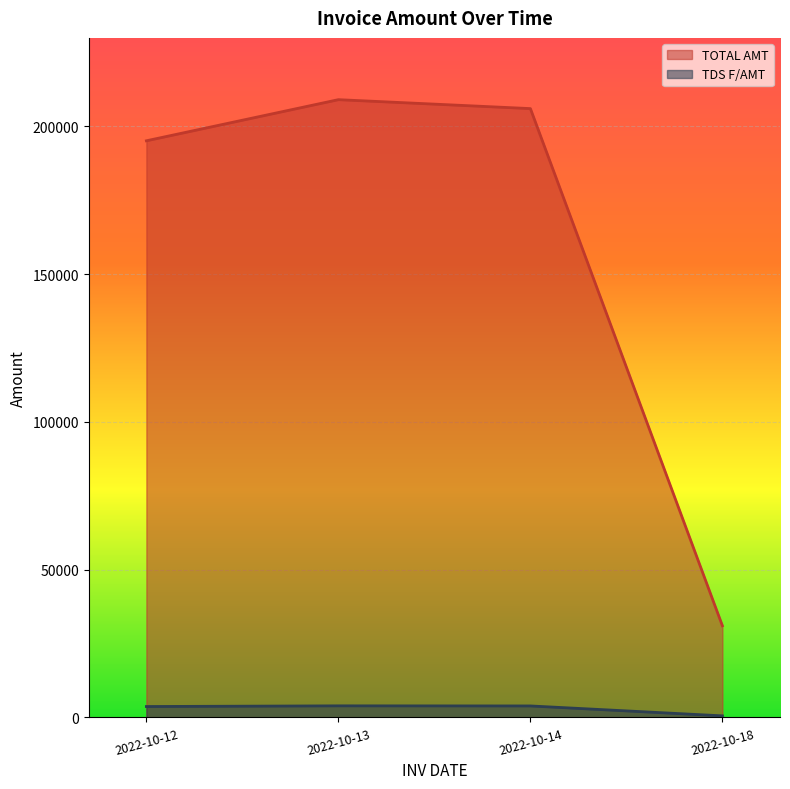

What is the total value across all series at 2022-10-14?

209842.3